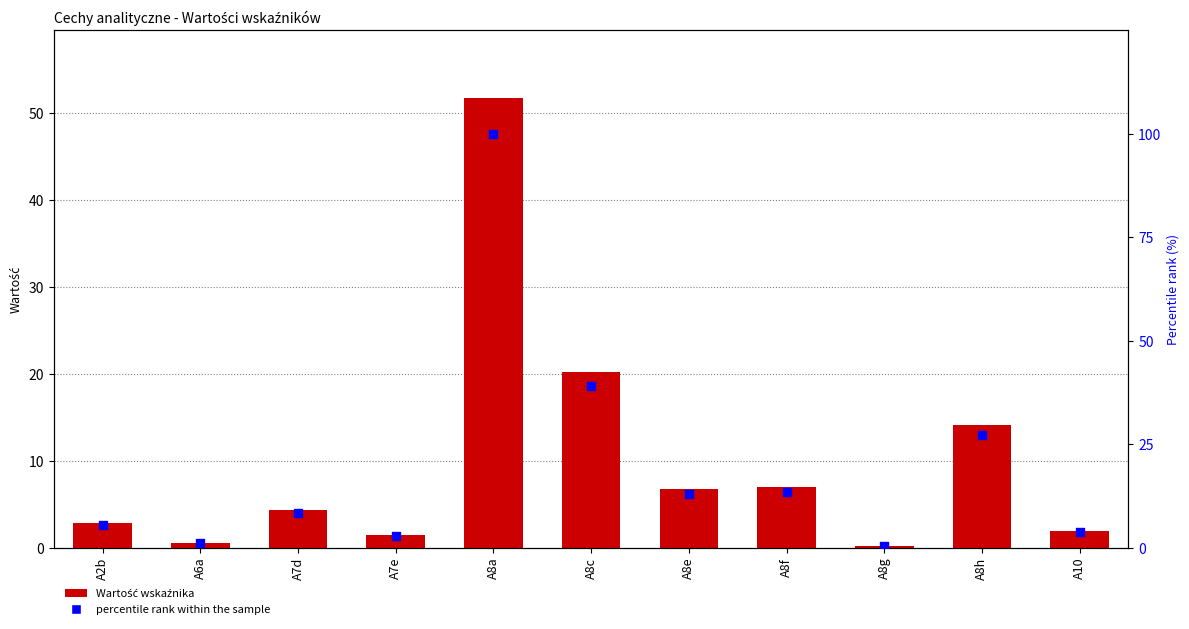

At how many categories does at least one series exceed 72?

1